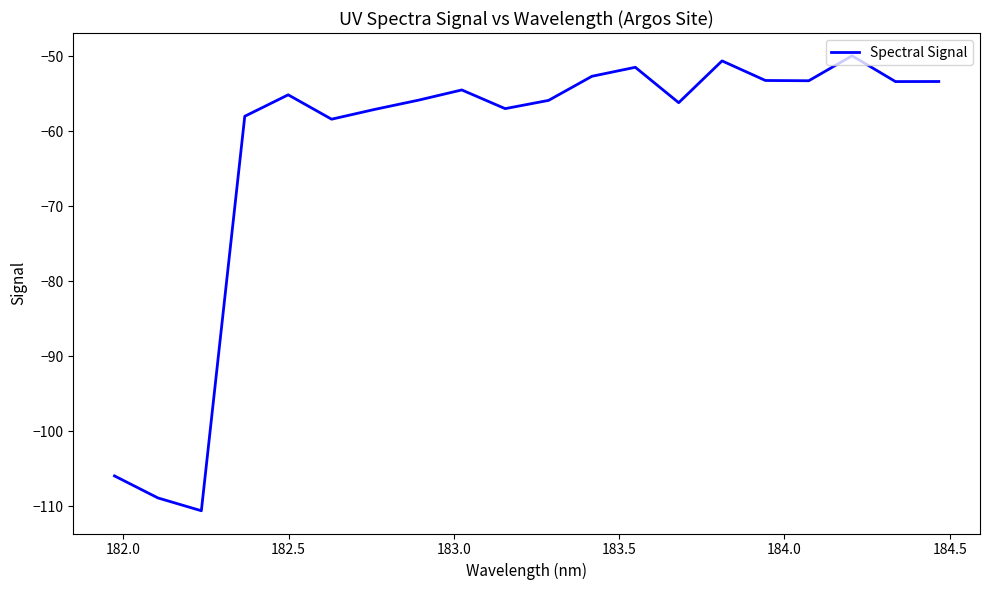

What is the difference between the maximum and minimum values?

60.7